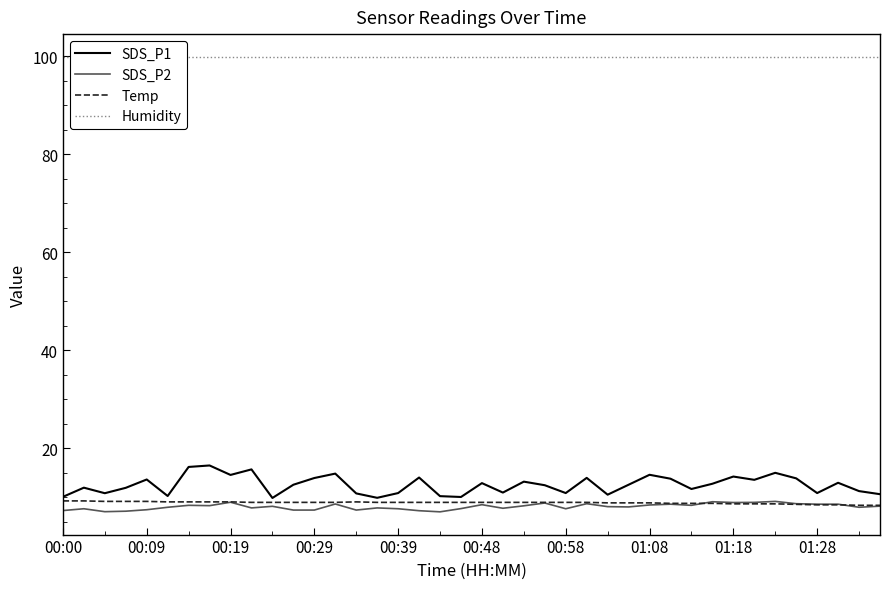

Is it true that Temp equals 9.0 at 22?

True